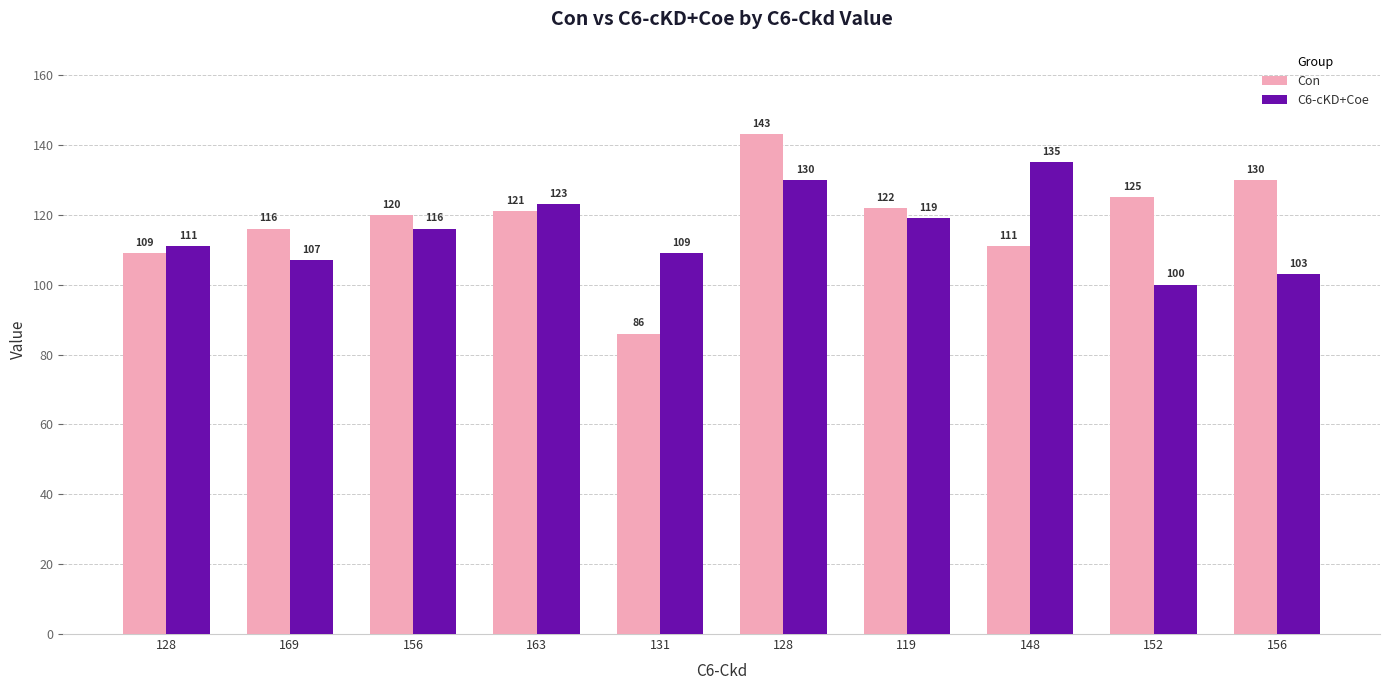

What is the sum of all C6-cKD+Coe values?

1153